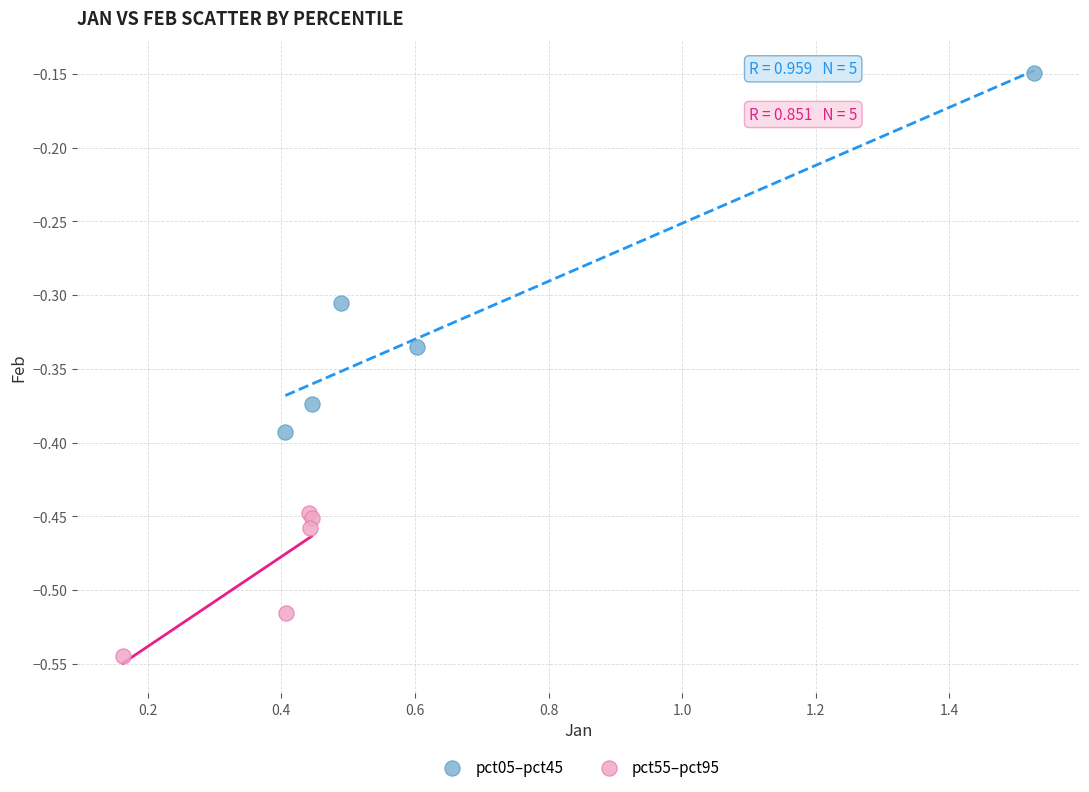

Which series reaches the maximum Y coordinate?

pct05–pct45